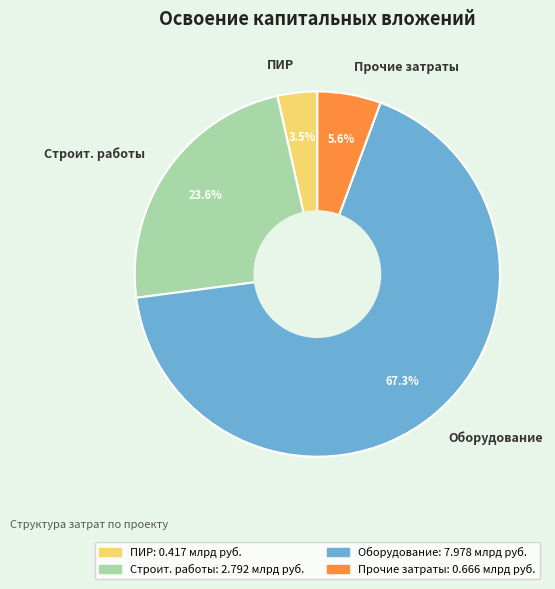

Which slice is the smallest?

ПИР